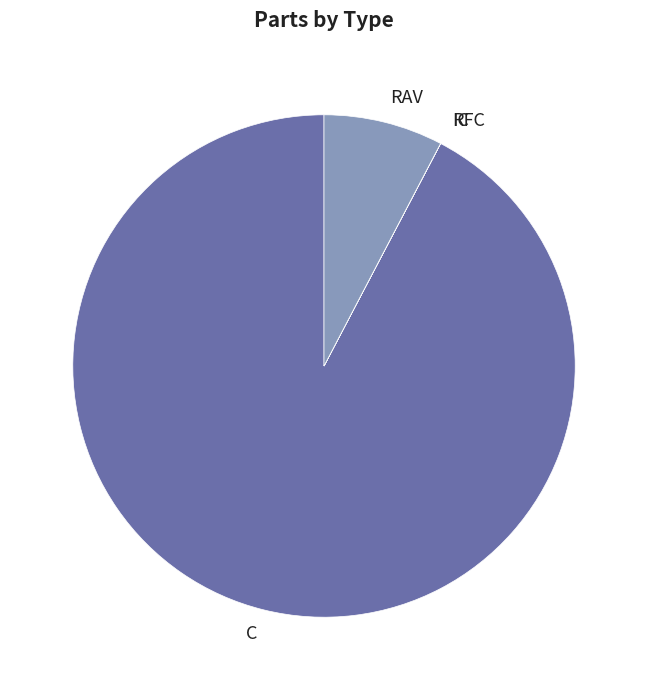

Which category has the biggest portion of the pie?

C